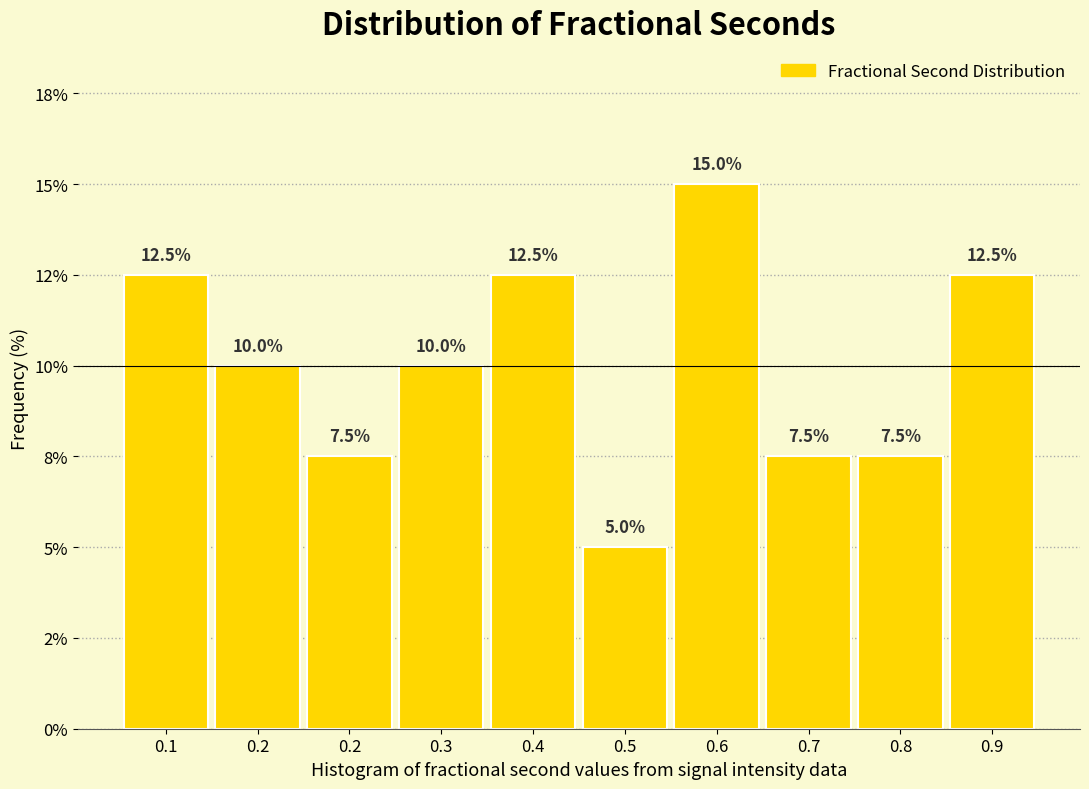

Does the chart contain any negative values?

No